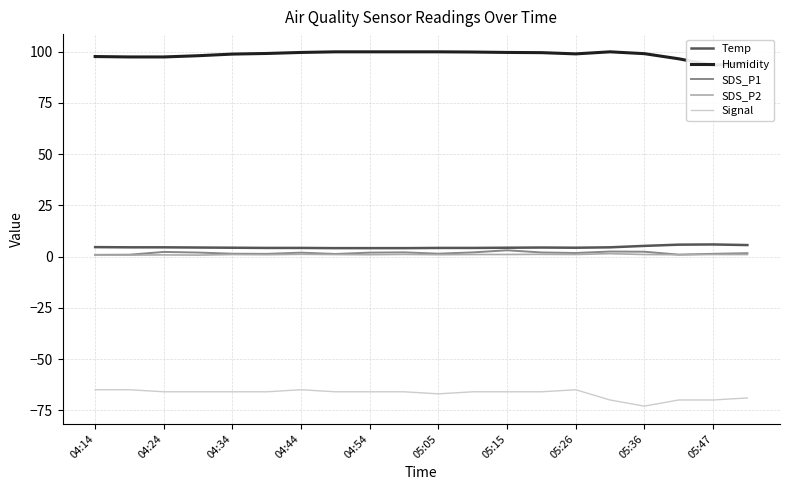

How many lines are shown in the chart?

5